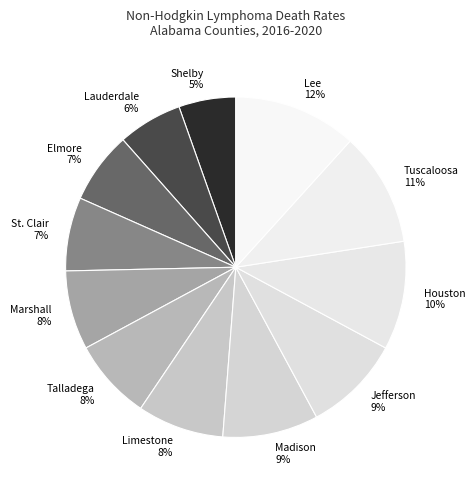

The Elmore slice represents 7% of the pie. True or false?

True